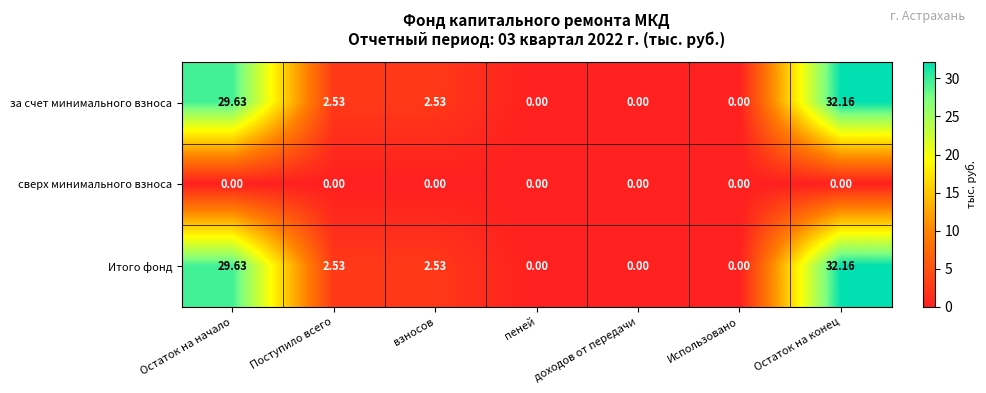

At which category is the sum across all series the highest?

Остаток на конец